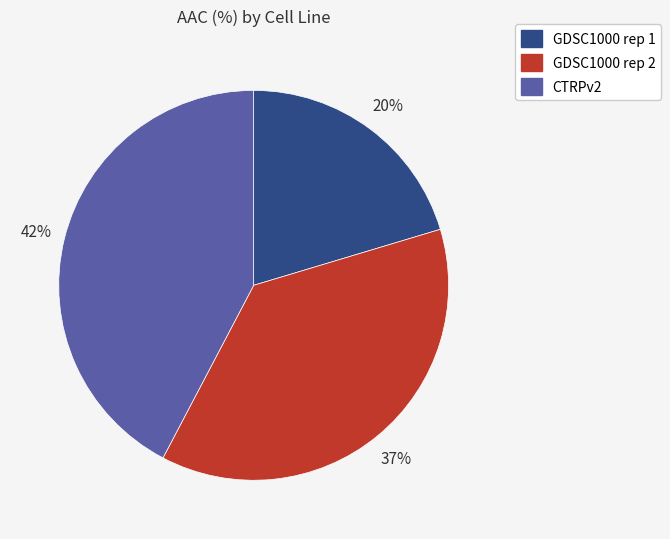

To the nearest percent, what portion does GDSC1000 rep 2 represent?

37%